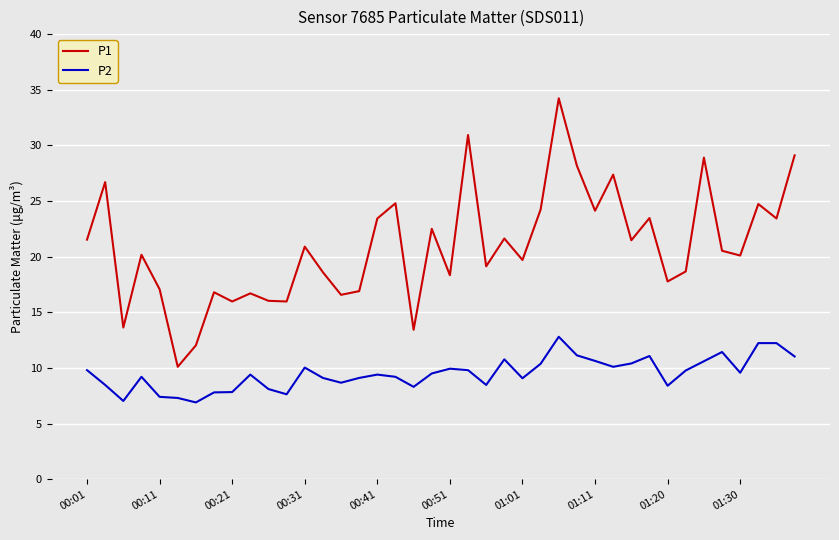

True or false: P2 and P1 intersect in this chart.

False